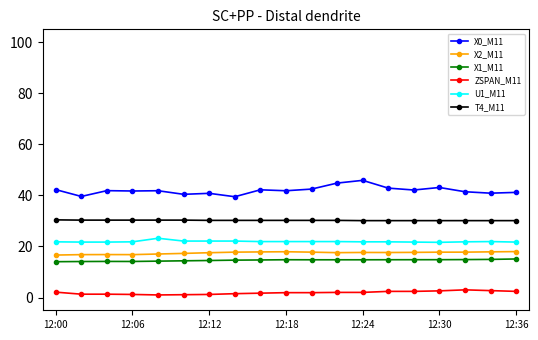

True or false: U1_M11 and ZSPAN_M11 intersect in this chart.

False